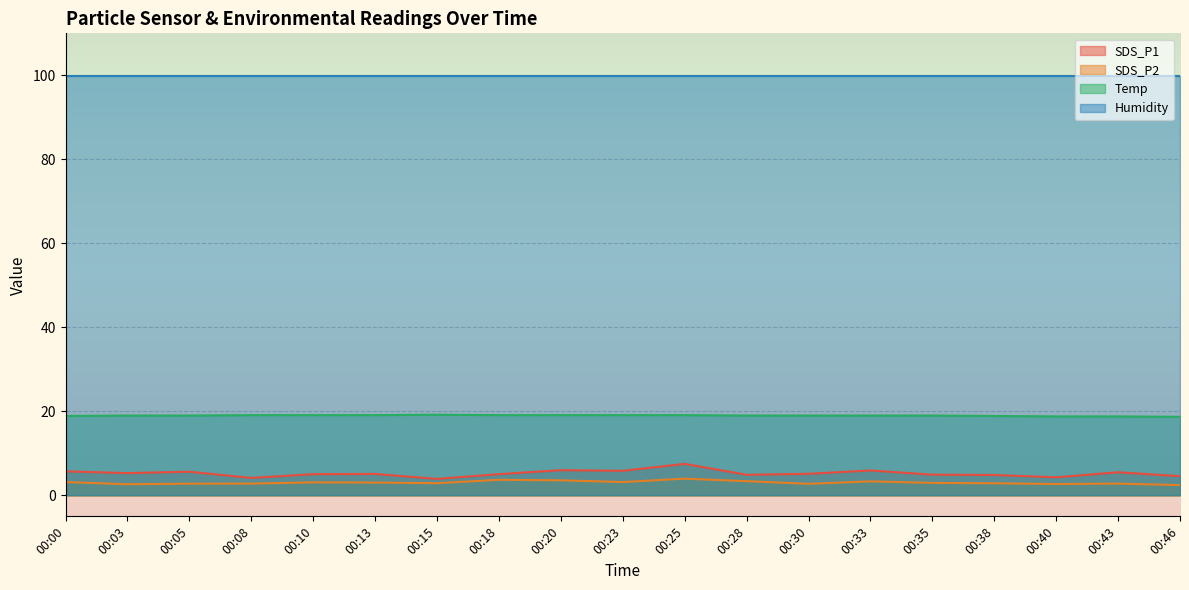

What is the minimum value for Temp?

18.7